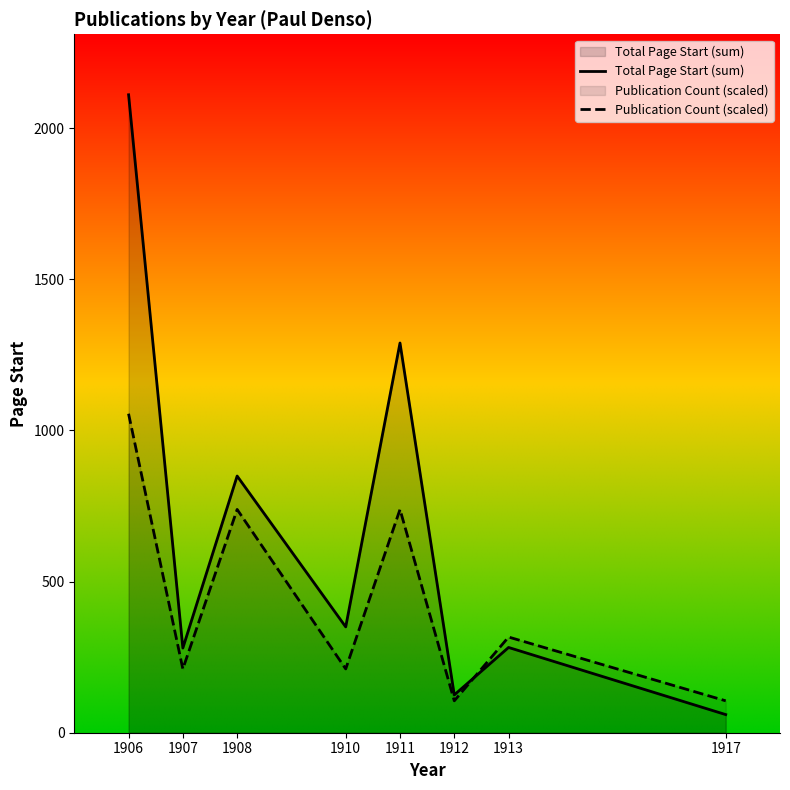

At which category does the chart reach its minimum across all series?

1917